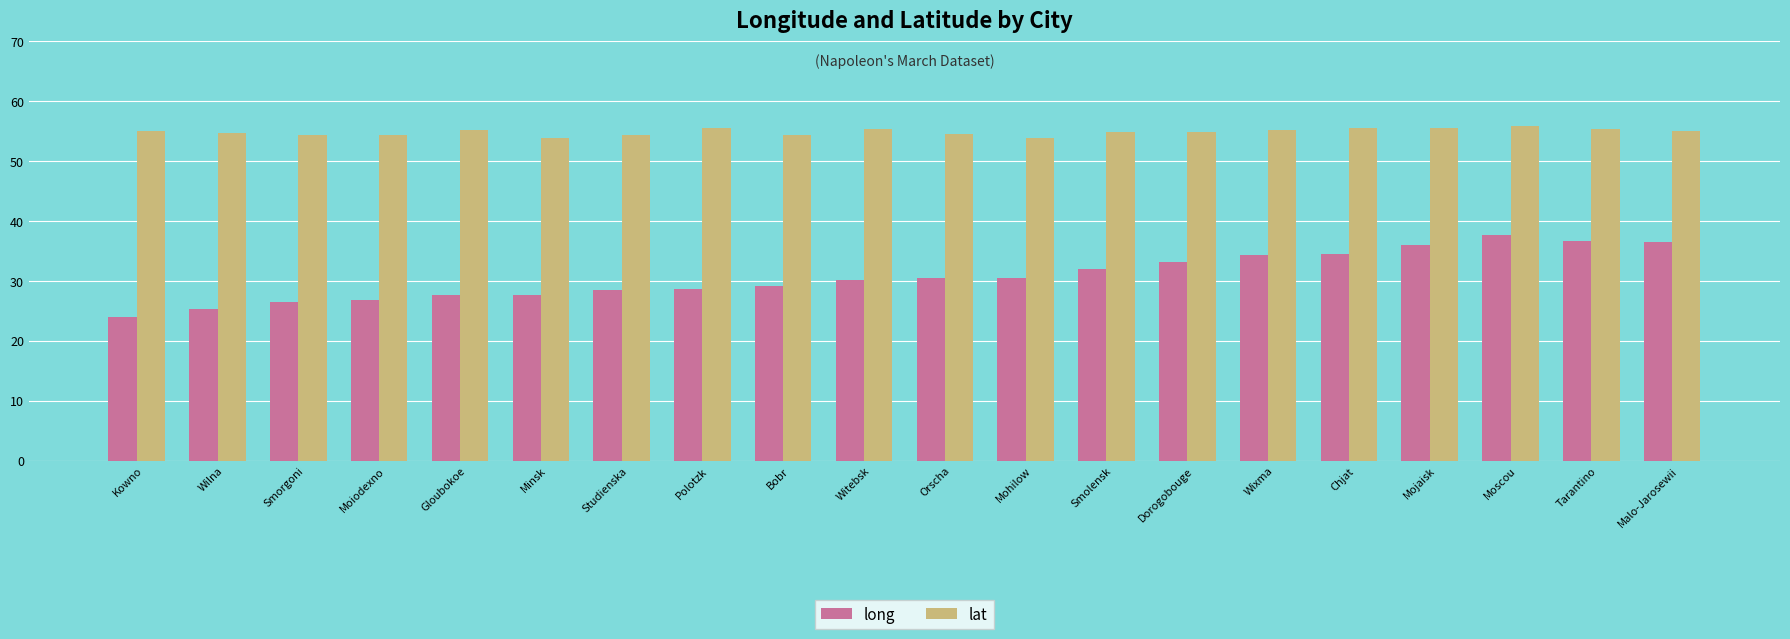

Does the chart contain any negative values?

No